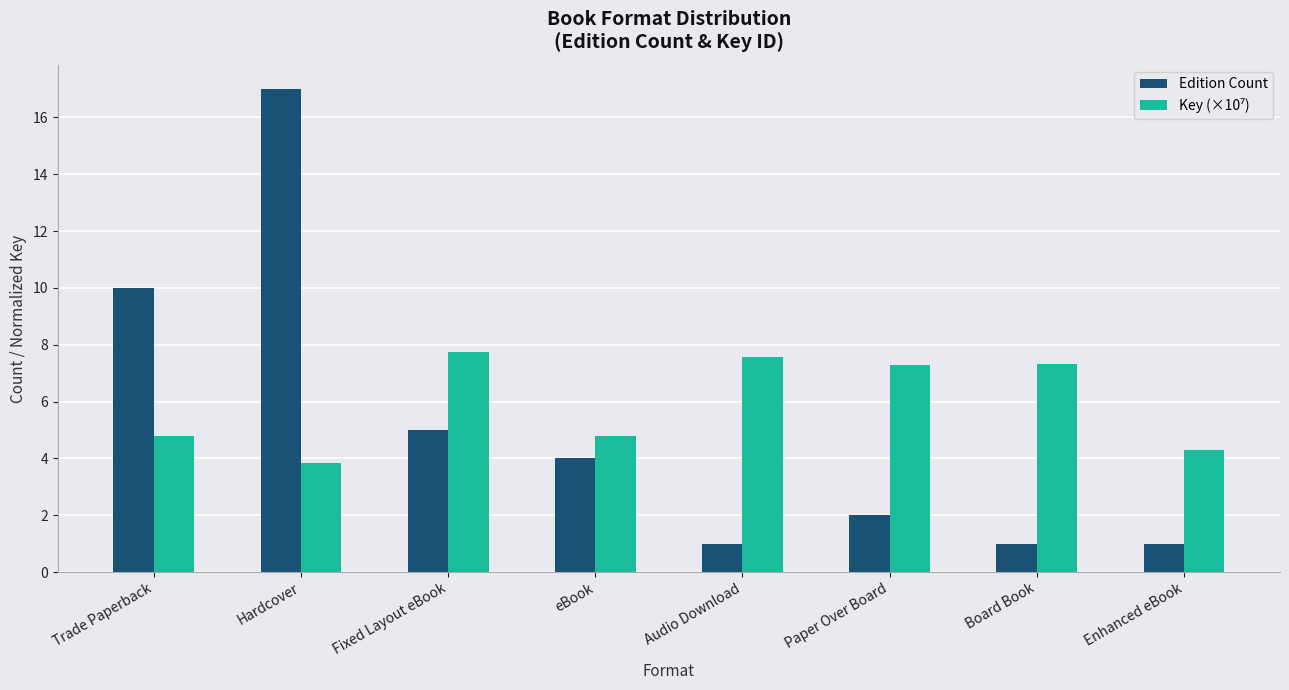

What is the label of the 8th bar from the right?

Trade Paperback